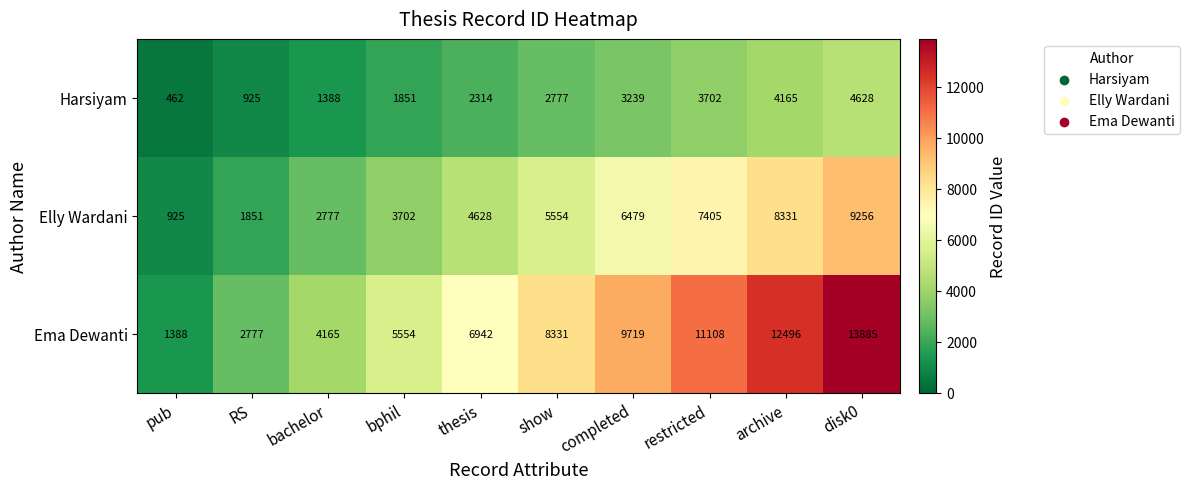

Reading left to right, what are all the values shown in this chart?

Harsiyam: pub=462	RS=925	bachelor=1388	bphil=1851	thesis=2314	show=2777	completed=3239	restricted=3702	archive=4165	disk0=4628
Elly Wardani: pub=925	RS=1851	bachelor=2777	bphil=3702	thesis=4628	show=5554	completed=6479	restricted=7405	archive=8331	disk0=9256
Ema Dewanti: pub=1388	RS=2777	bachelor=4165	bphil=5554	thesis=6942	show=8331	completed=9719	restricted=11108	archive=12496	disk0=13885